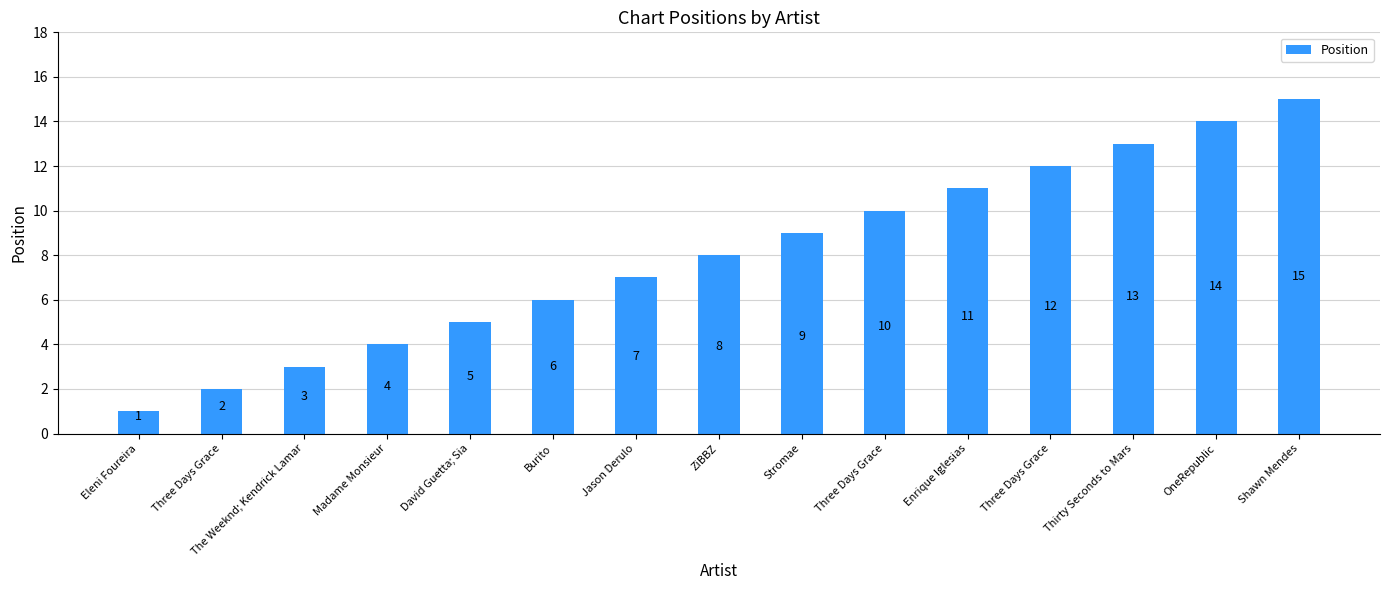

How many values are below 8?

7